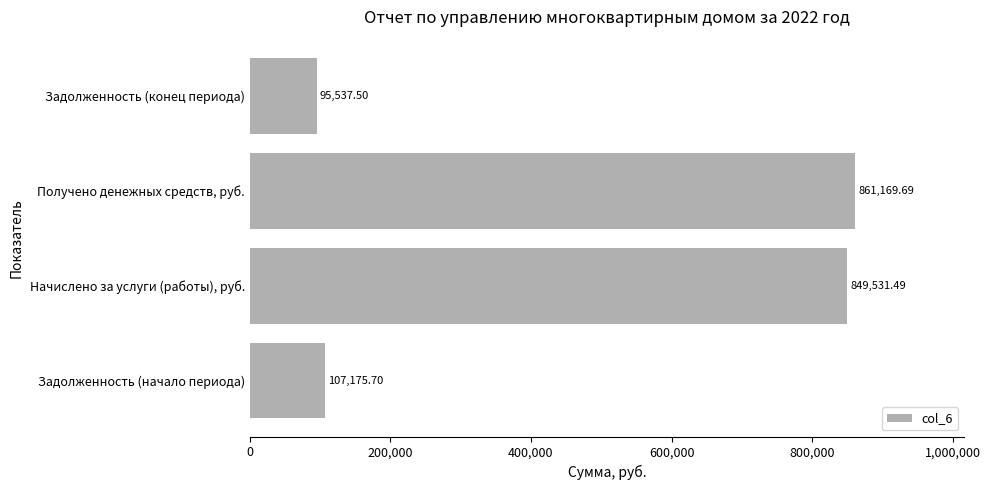

At which label is the value closest to 478353?

Задолженность (начало периода)